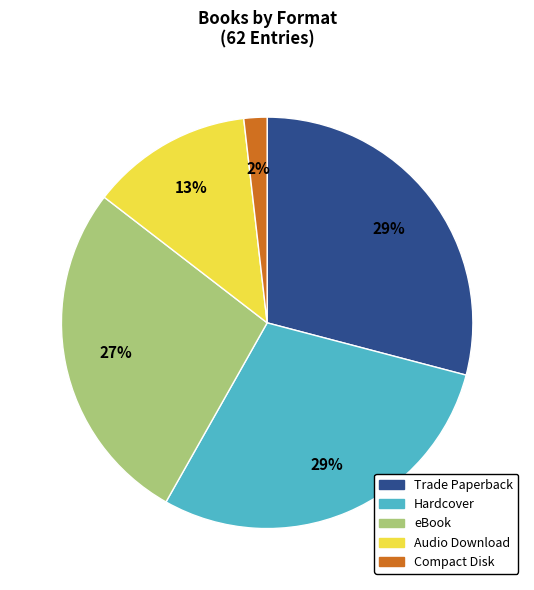

Combined, do eBook and Audio Download account for over 50%?

No